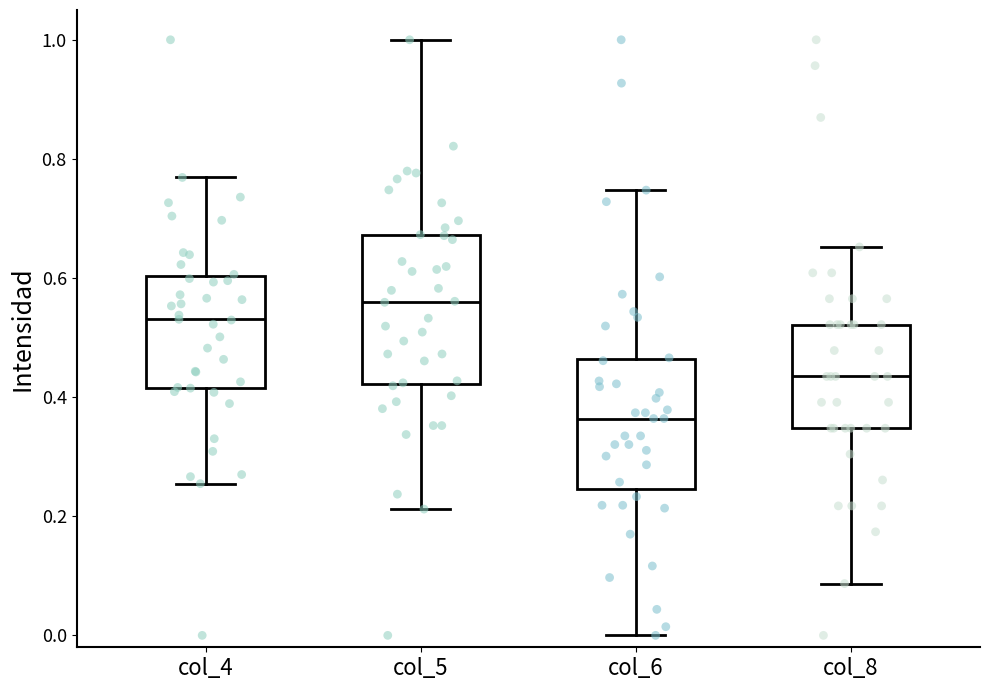

Which box has the highest median line?

col_5